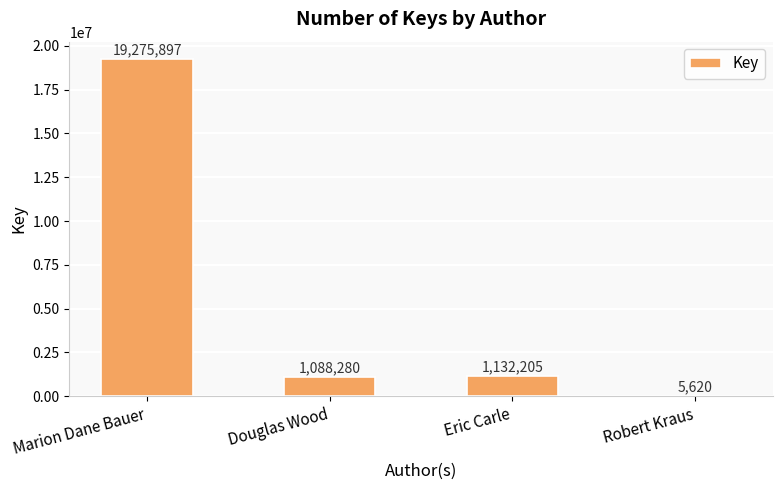

What value does the data have at Marion Dane Bauer?

19275897